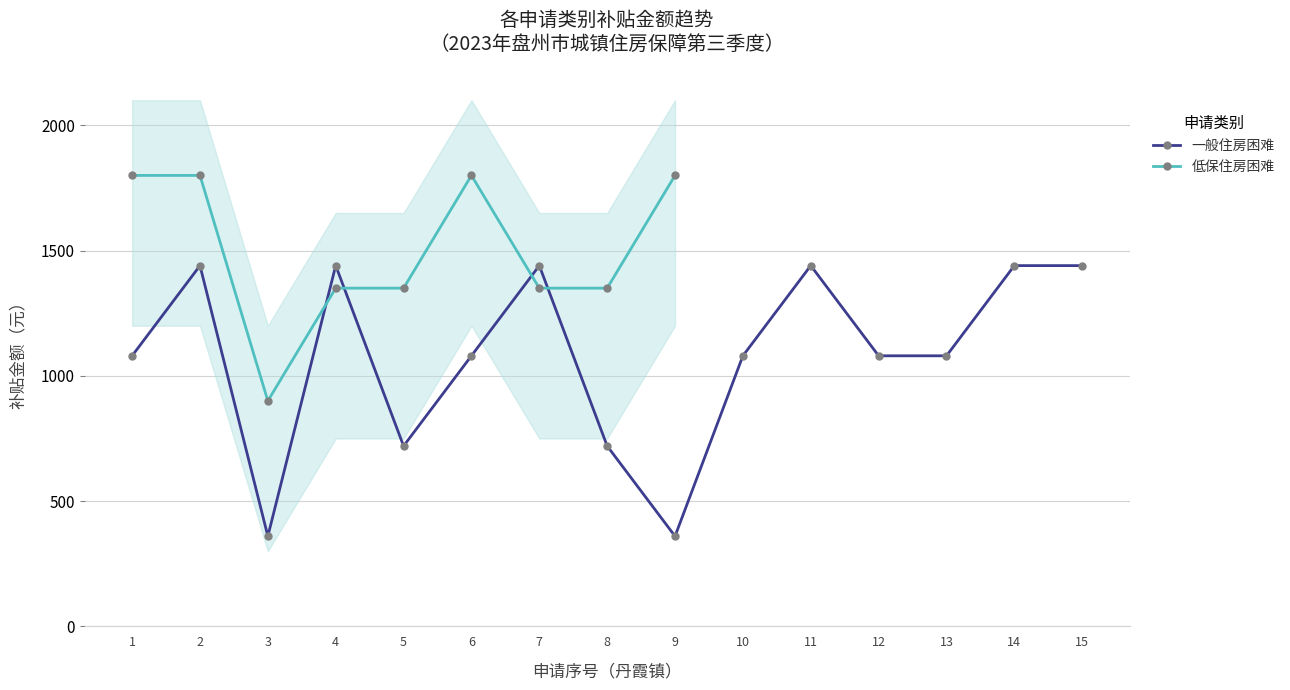

What is the sum of all values?

13500